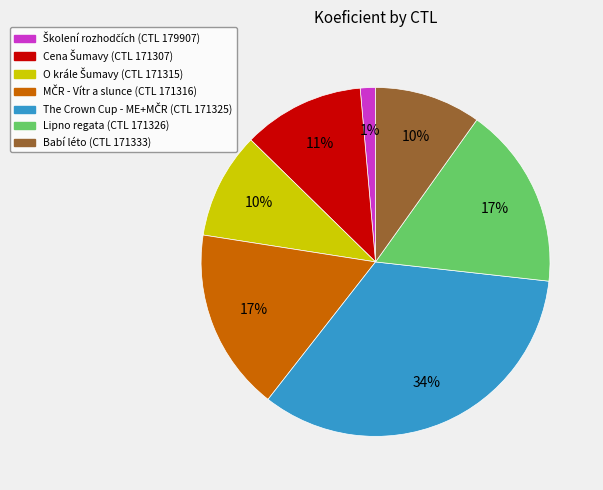

The Babí léto (CTL 171333) slice represents 10% of the pie. True or false?

True